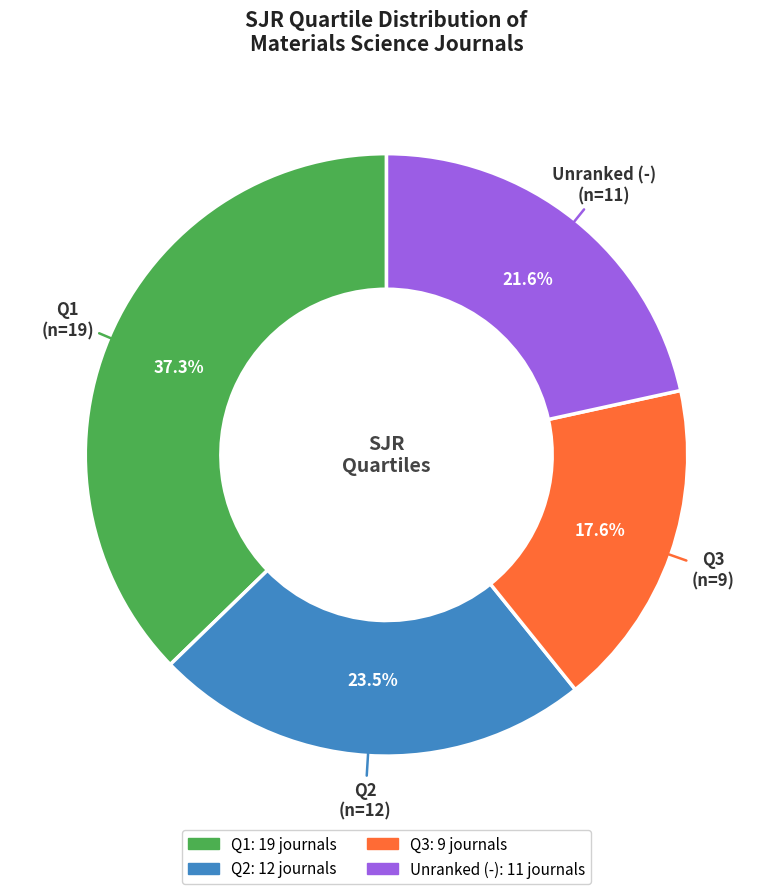

Is there any slice that represents more than half of the pie?

No